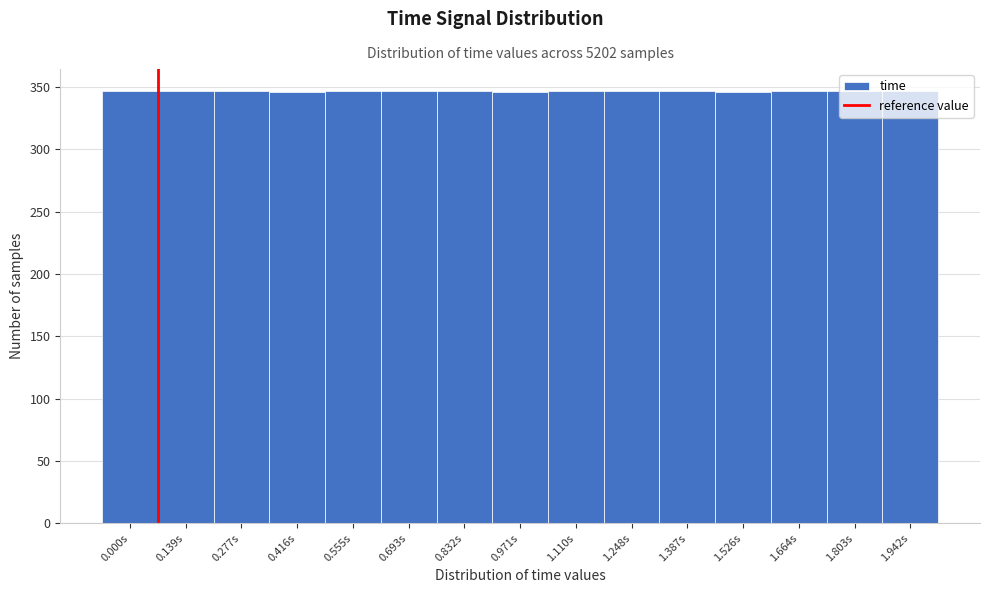

What is the greatest value displayed?

347